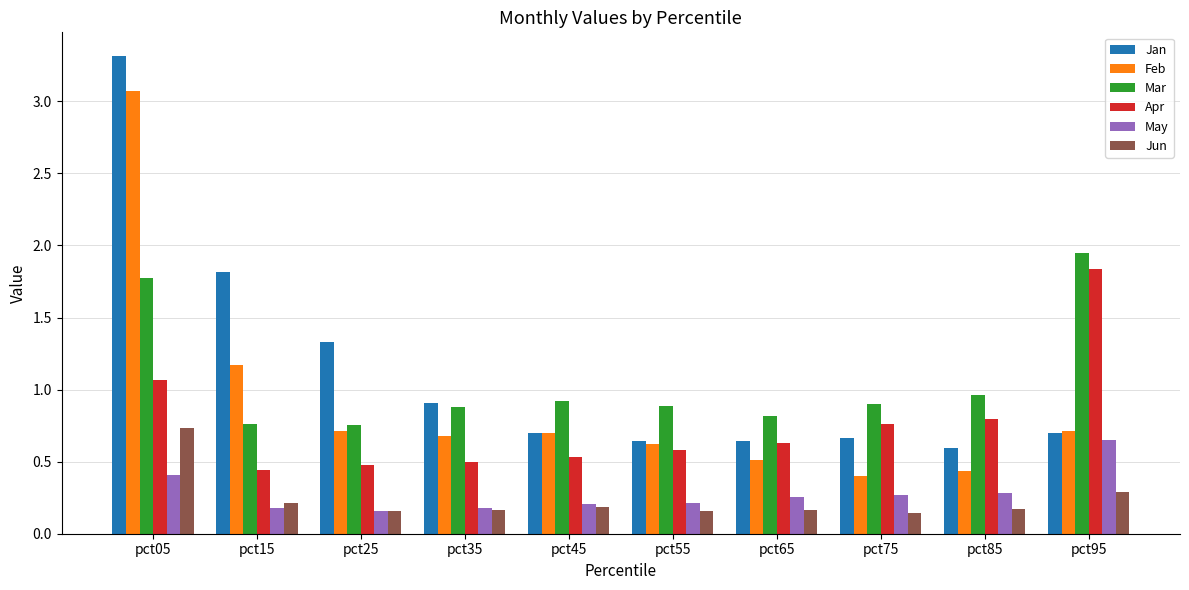

Which series has the widest spread of values?

Jan